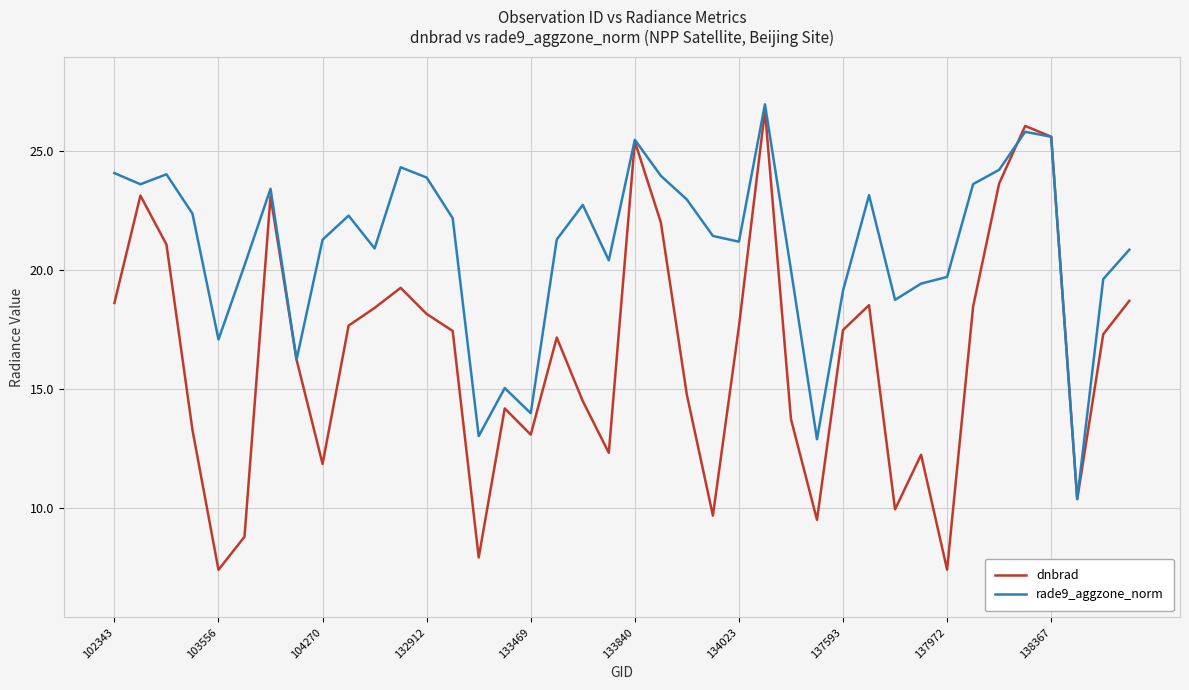

Which series has the widest spread of values?

dnbrad